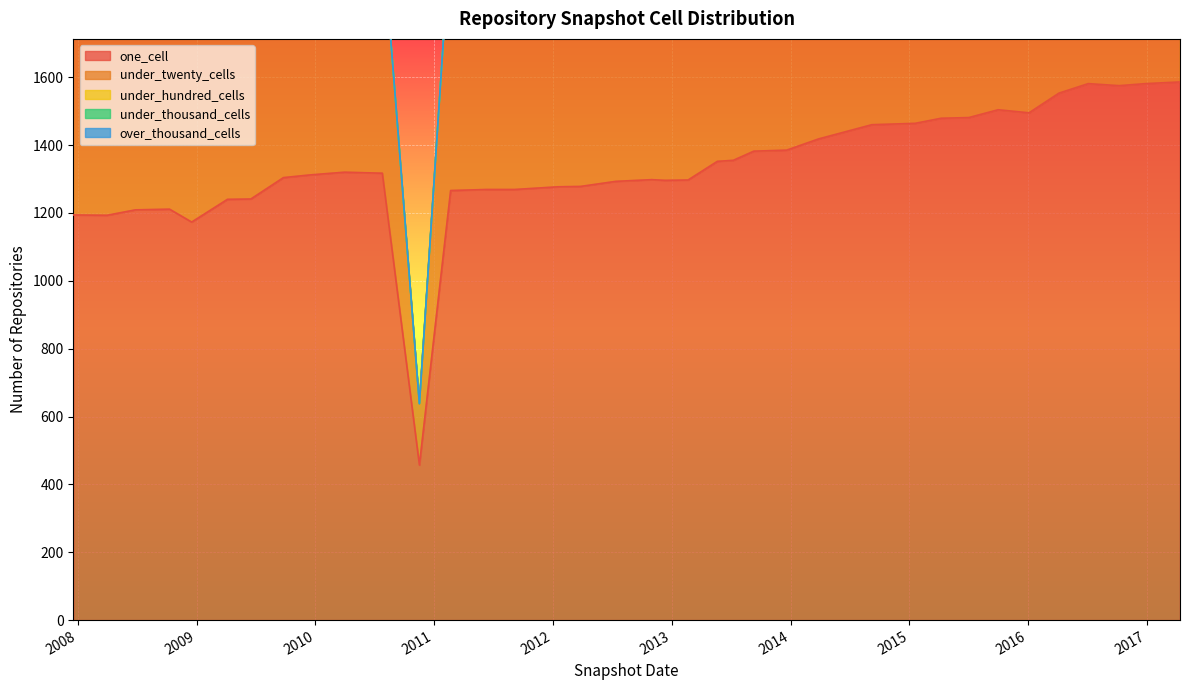

Which series has the largest range (max minus min)?

one_cell